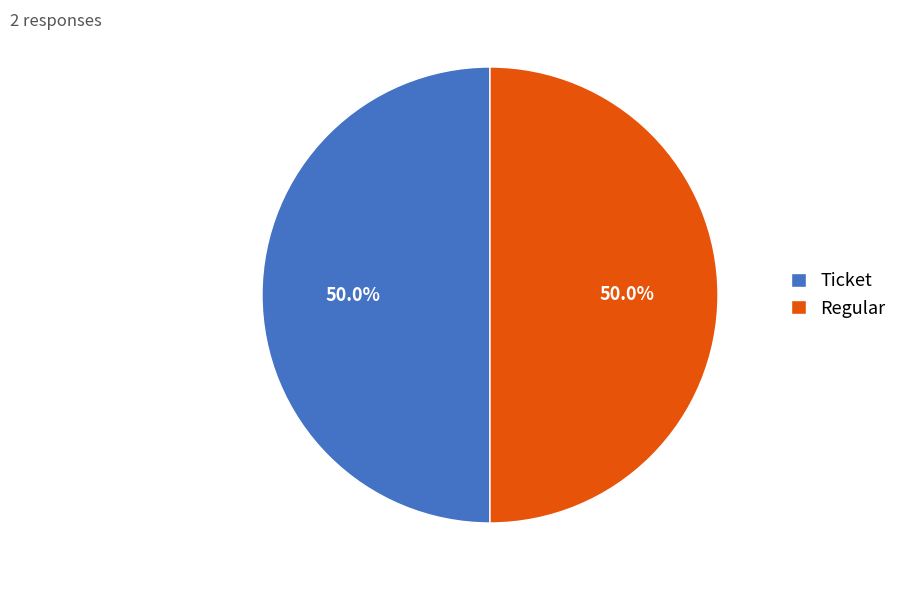

To the nearest percent, what is the difference between the largest and smallest slice percentages?

0%